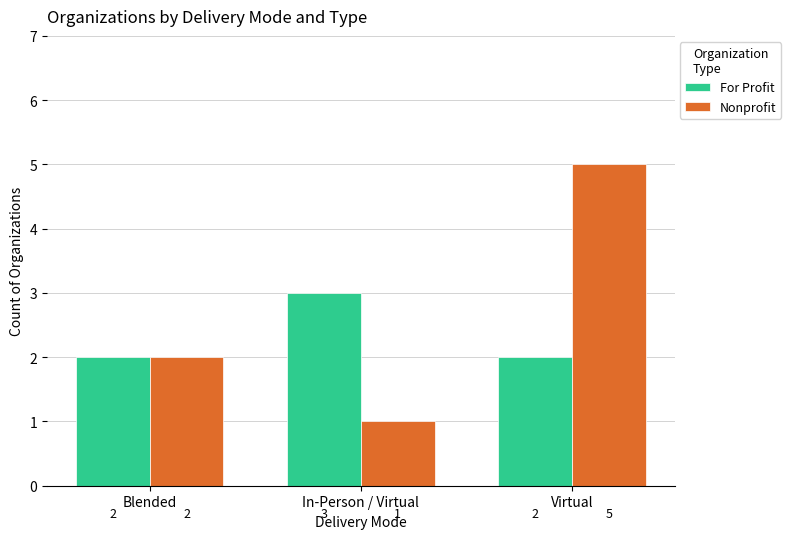

The Nonprofit series shows 5 at Virtual. True or false?

True